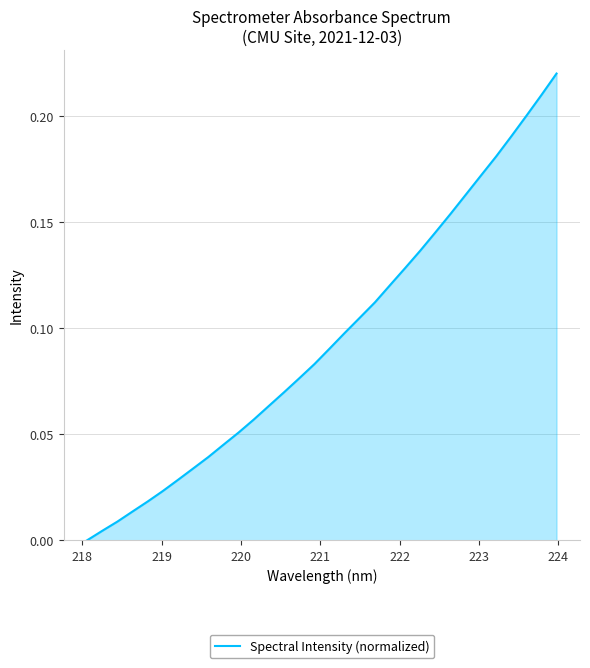

True or false: the data has more than 0 interior local peaks.

False